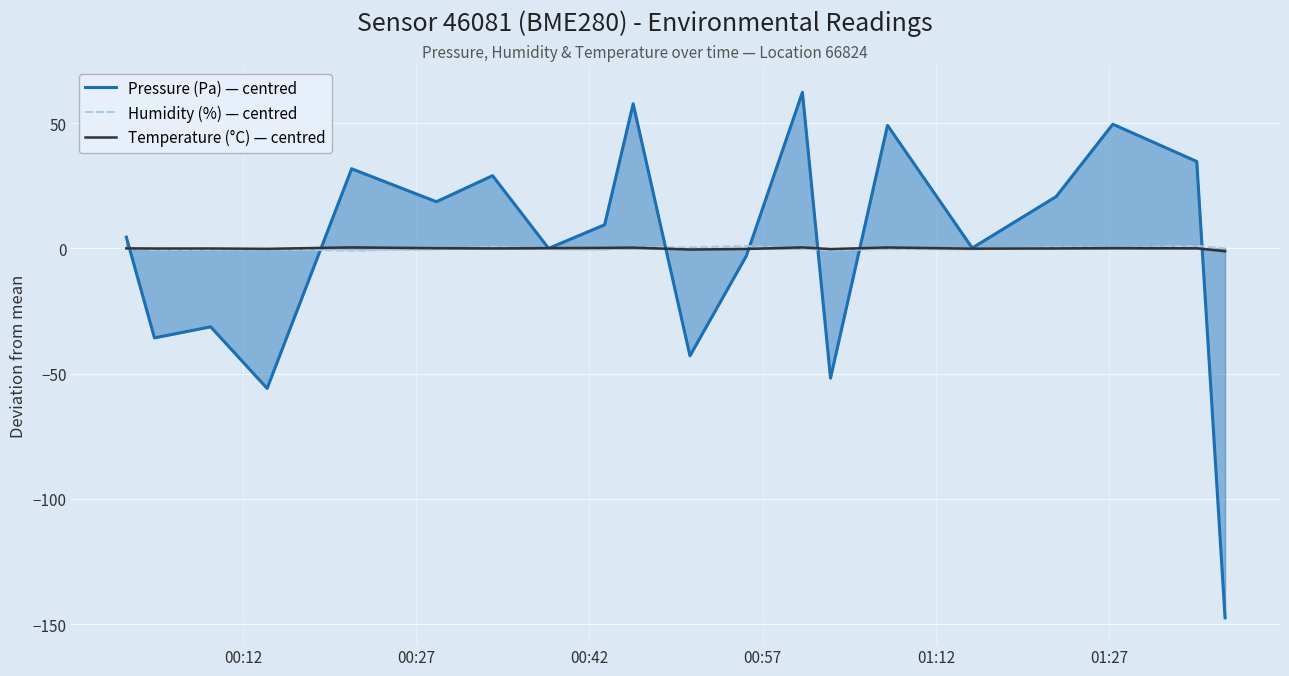

Which series has the largest range (max minus min)?

Pressure (Pa) — centred